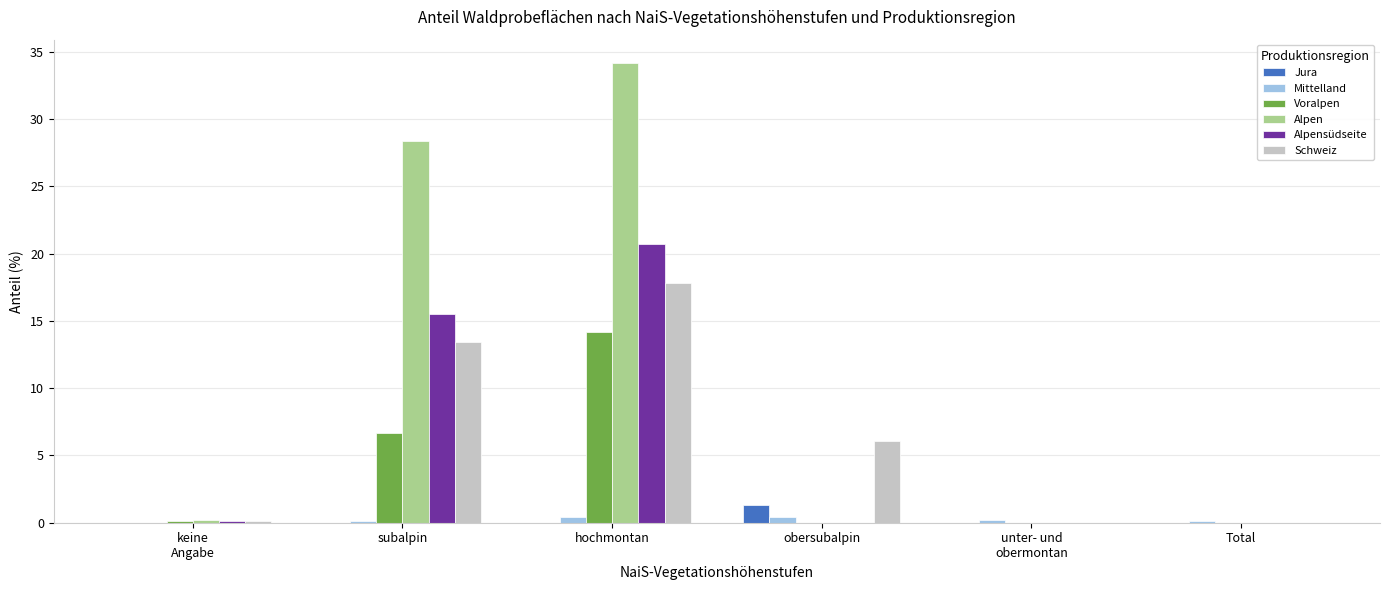

What is the total value across all series at subalpin?

64.1